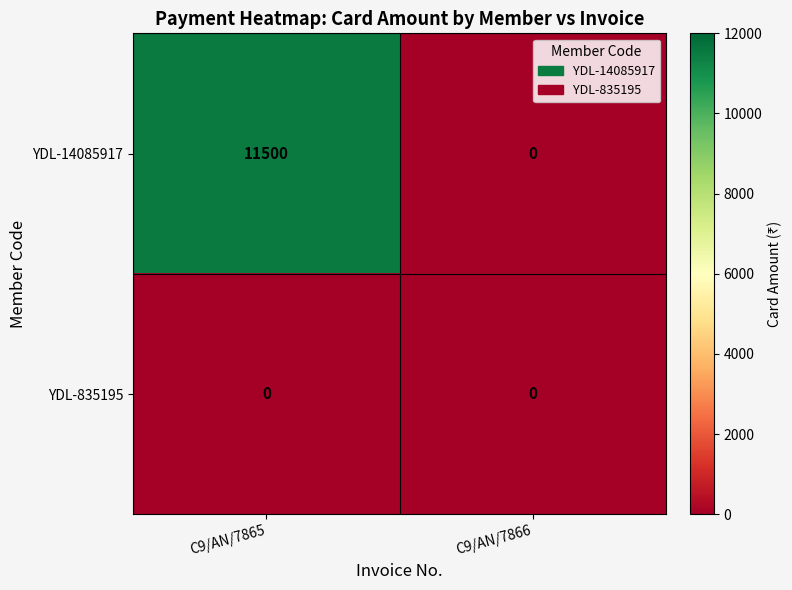

Reading left to right, extract all data points from this chart.

YDL-14085917: C9/AN/7865=11500	C9/AN/7866=0
YDL-835195: C9/AN/7865=0	C9/AN/7866=0